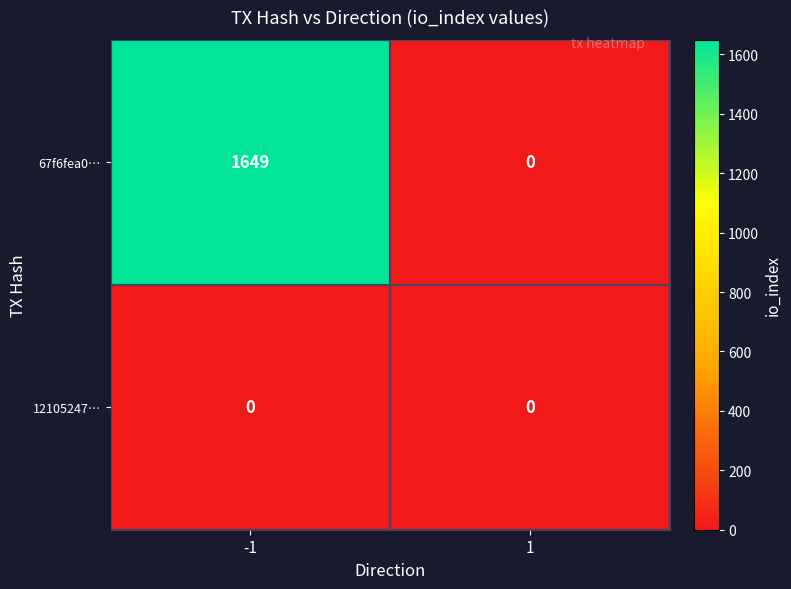

How many series are shown in this chart?

2